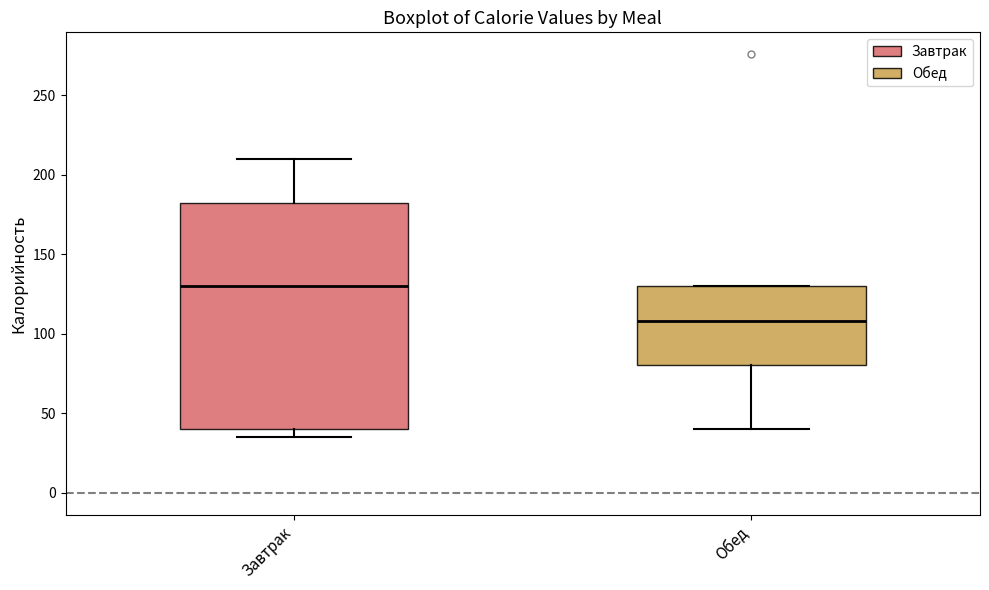

Which box's median line is the highest?

Завтрак